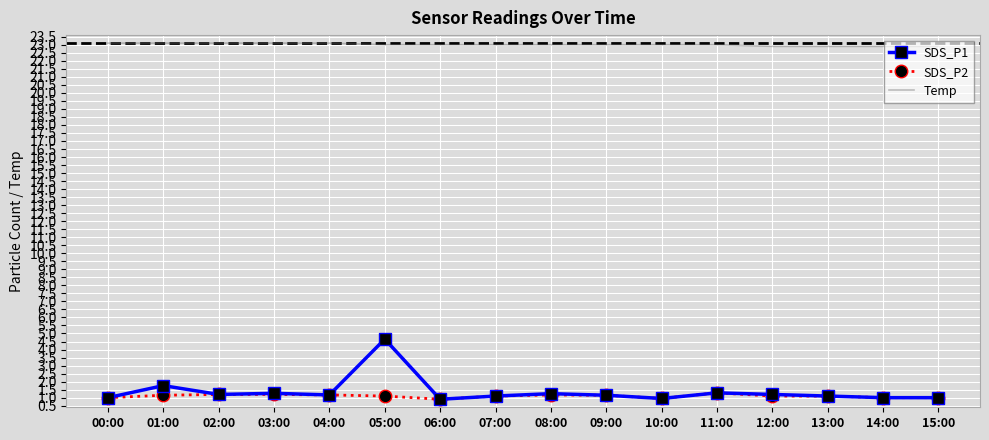

True or false: SDS_P1 has a value of 1.0 at 14:00.

True